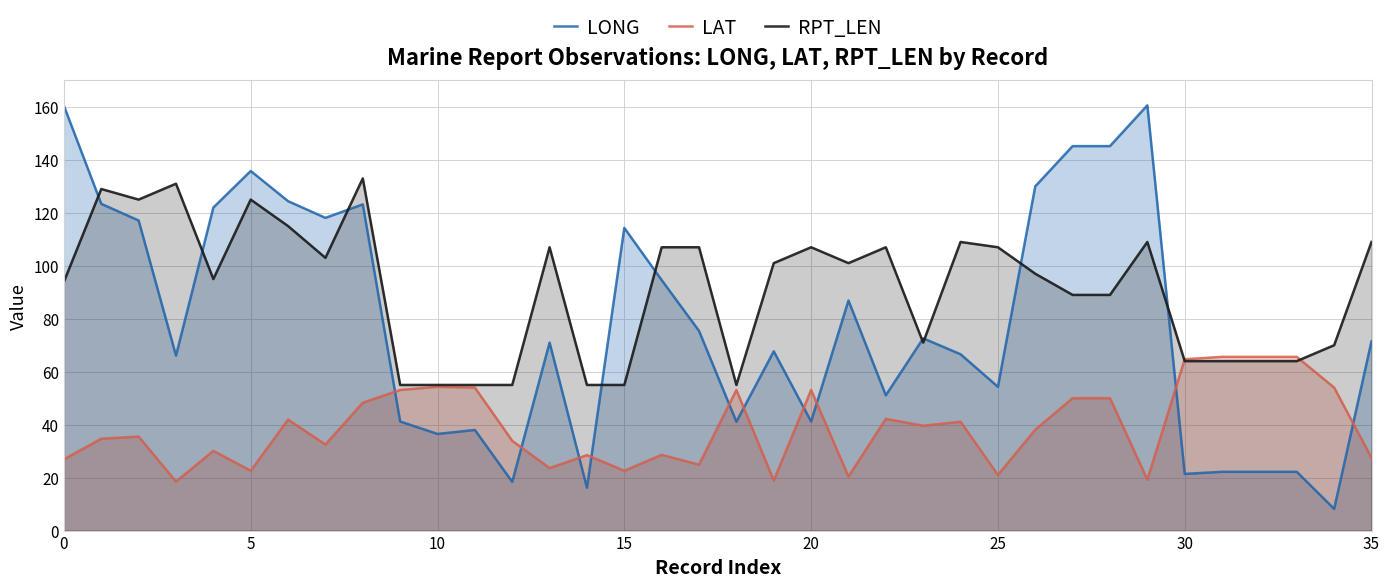

The RPT_LEN series shows 161.0 at 26. True or false?

False